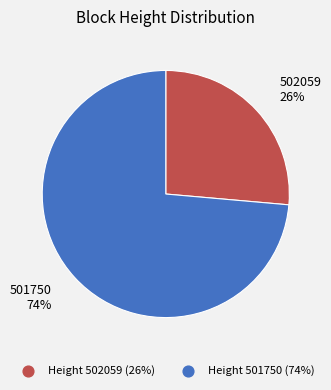

Is there a majority slice in this chart?

Yes